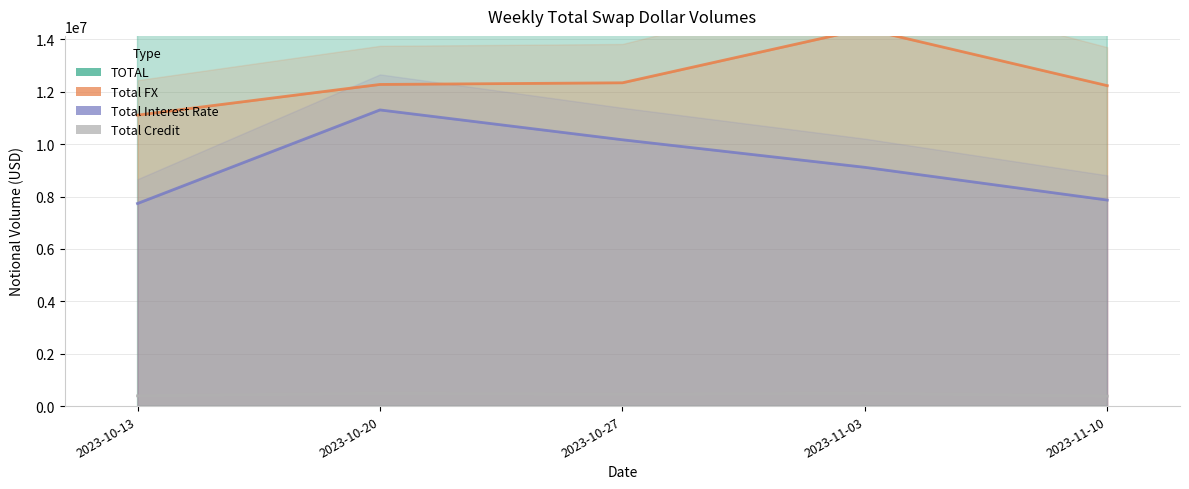

What is the label of the 4th point from the right?

2023-10-20